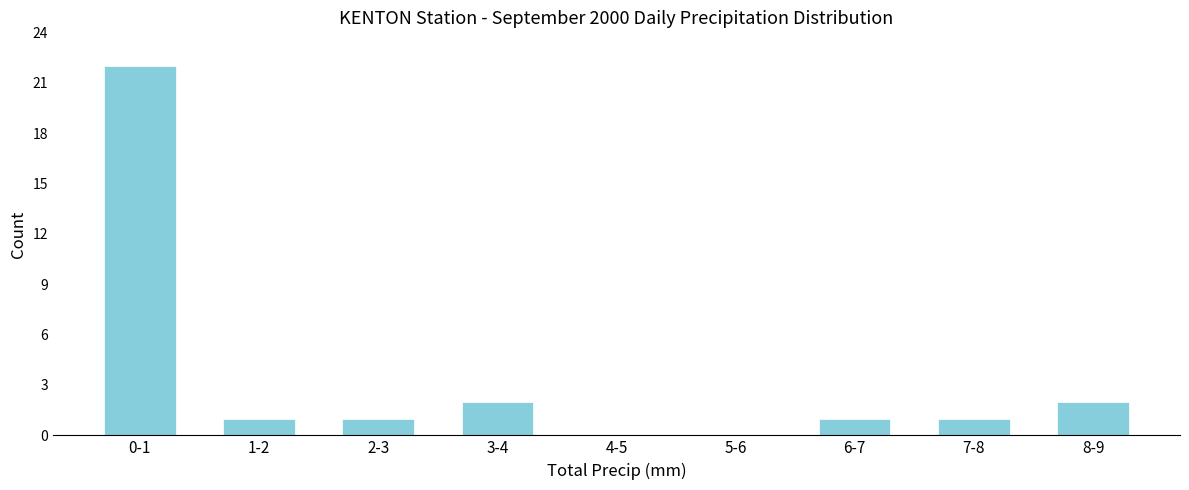

Reading left to right, list all the values displayed in this chart.

0-1=22	1-2=1	2-3=1	3-4=2	4-5=0	5-6=0	6-7=1	7-8=1	8-9=2